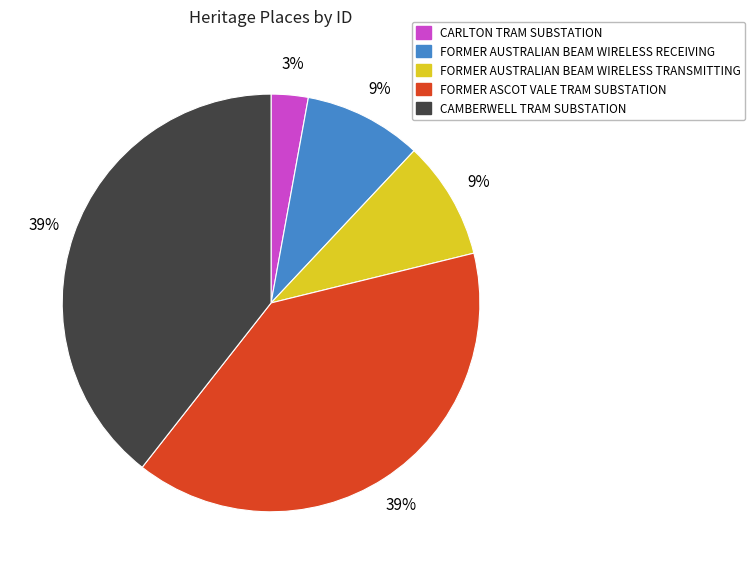

How many segments does this pie chart have?

5